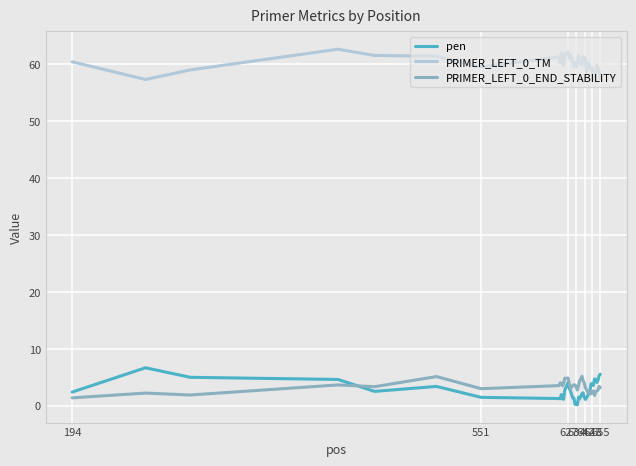

True or false: PRIMER_LEFT_0_TM and PRIMER_LEFT_0_END_STABILITY intersect in this chart.

False